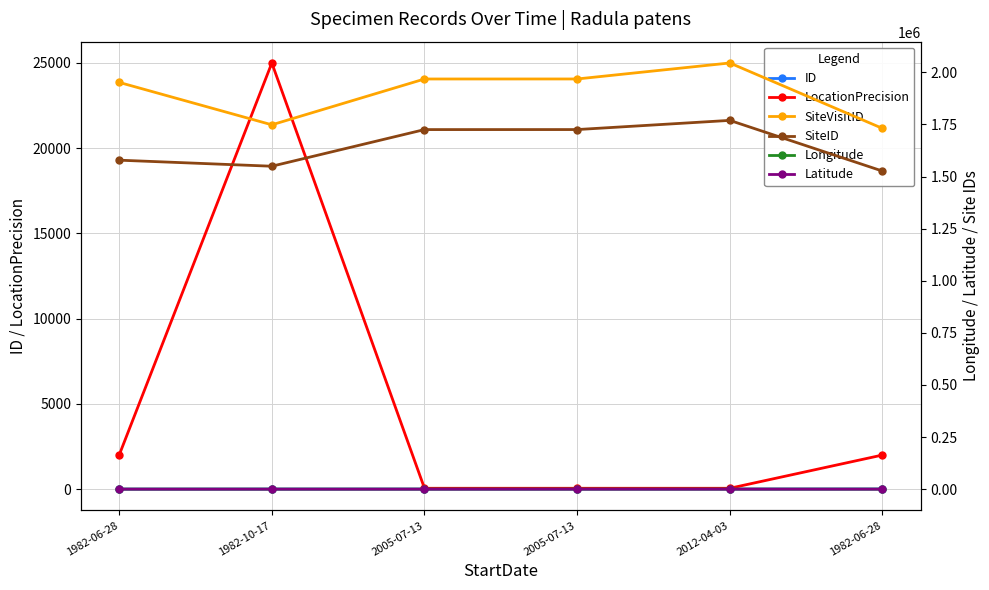

True or false: Latitude and LocationPrecision intersect in this chart.

False